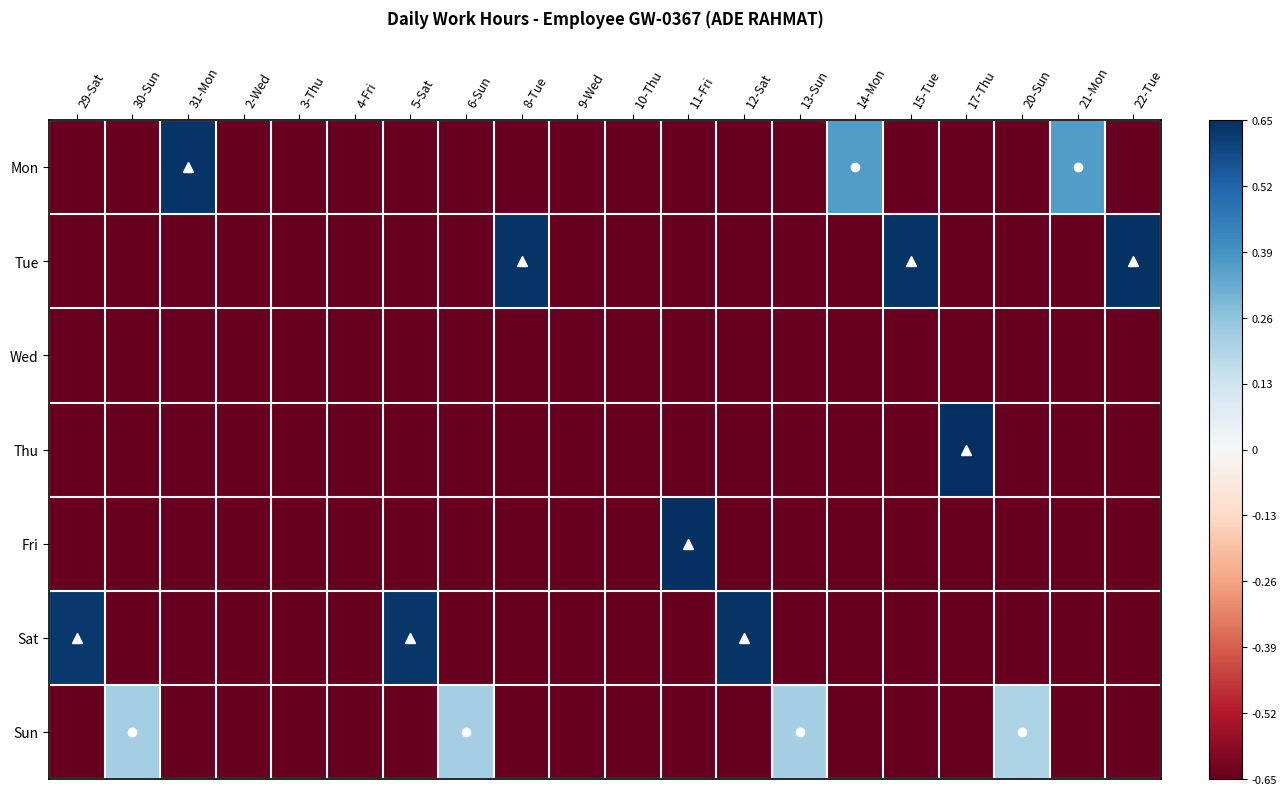

At how many categories does at least one series exceed 0?

15